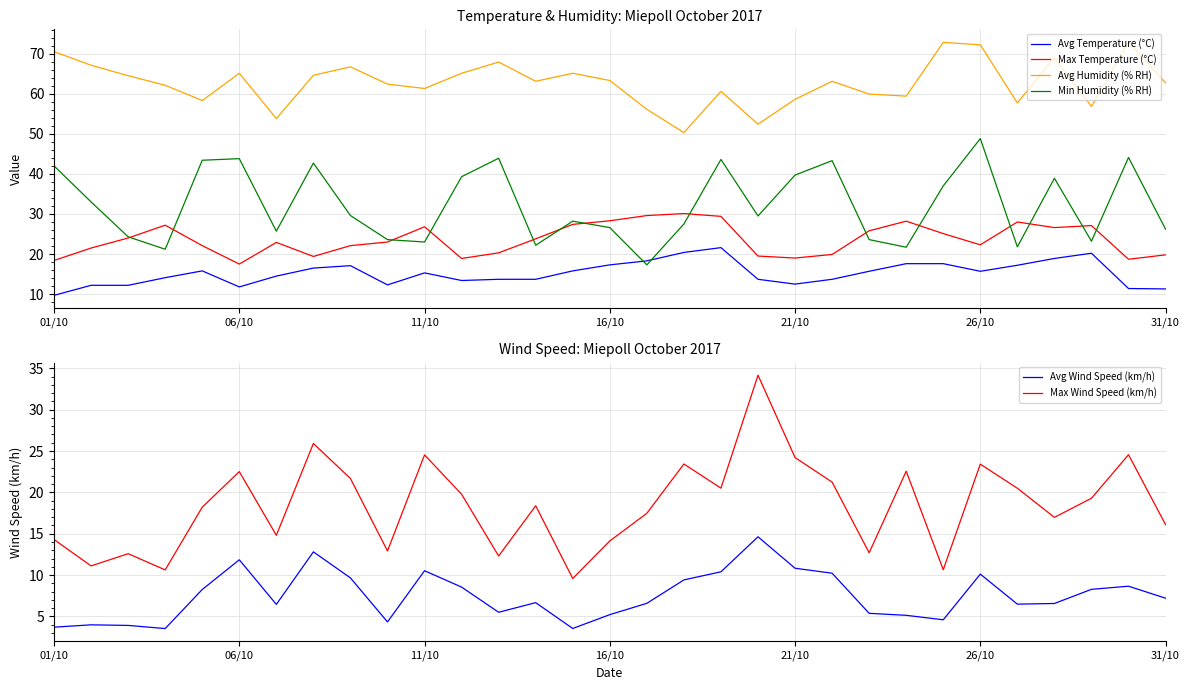

Reading left to right, extract all data points from this chart.

Avg Temperature (°C): 9.7	12.2	12.2	14.1	15.8	11.8	14.5	16.5	17.1	12.3	15.3	13.4	13.7	13.7	15.8	17.3	18.3	20.4	21.6	13.7	12.5	13.7	15.7	17.6	17.6	15.7	17.2	18.9	20.2	11.4	11.3
Max Temperature (°C): 18.4	21.5	24.0	27.2	22.1	17.5	22.9	19.4	22.1	23.0	26.8	18.9	20.3	23.8	27.4	28.3	29.6	30.1	29.4	19.5	19.0	19.9	25.8	28.2	25.1	22.3	28.0	26.6	27.1	18.7	19.8
Avg Humidity (% RH): 70.5	67.1	64.5	62.1	58.3	65.1	53.8	64.6	66.7	62.4	61.3	65.1	67.9	63.1	65.1	63.3	56.1	50.3	60.6	52.4	58.6	63.1	59.9	59.4	72.8	72.2	57.7	69.0	56.8	72.9	62.7
Min Humidity (% RH): 42.0	33.0	24.3	21.2	43.4	43.8	25.7	42.7	29.6	23.6	23.0	39.3	43.9	22.2	28.2	26.6	17.3	27.5	43.6	29.5	39.7	43.3	23.6	21.7	37.0	48.8	21.8	38.9	23.2	44.1	26.2
Avg Wind Speed (km/h): 3.7	4.0	3.9	3.5	8.3	11.8	6.5	12.8	9.7	4.3	10.5	8.6	5.5	6.7	3.5	5.2	6.6	9.4	10.4	14.6	10.8	10.2	5.4	5.1	4.6	10.1	6.5	6.6	8.3	8.7	7.2
Max Wind Speed (km/h): 14.3	11.1	12.6	10.6	18.2	22.5	14.8	25.9	21.7	12.9	24.5	19.8	12.3	18.4	9.6	14.1	17.5	23.4	20.5	34.2	24.2	21.2	12.7	22.6	10.7	23.4	20.5	17.0	19.3	24.6	16.1